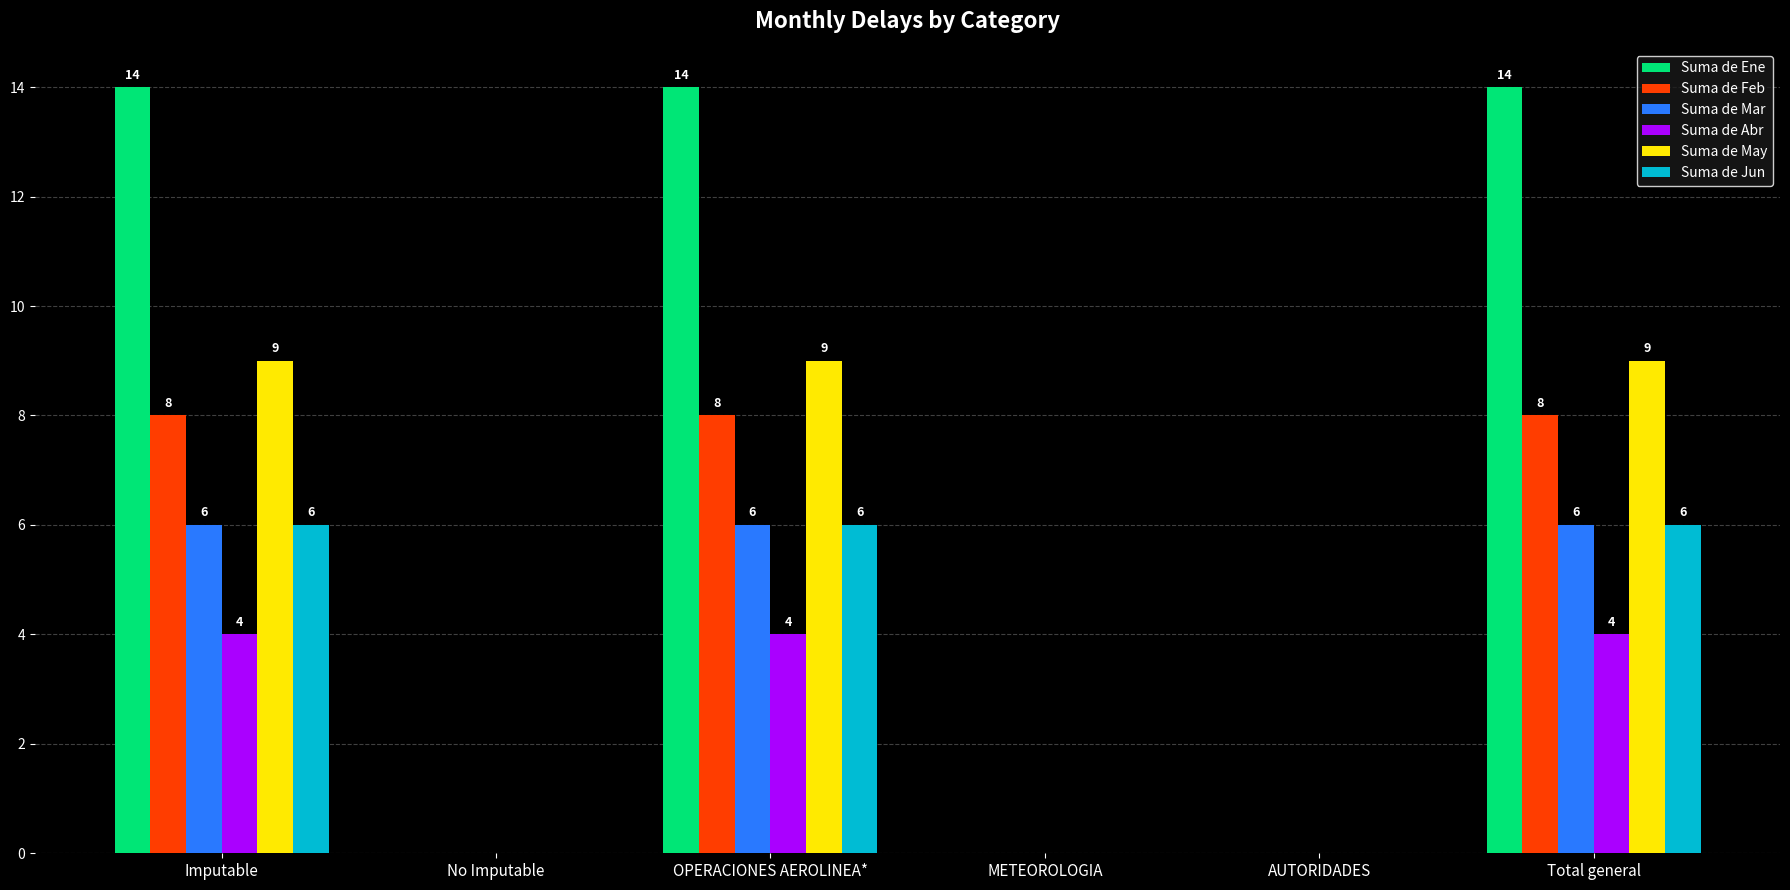

Which series has the widest spread of values?

Suma de Ene